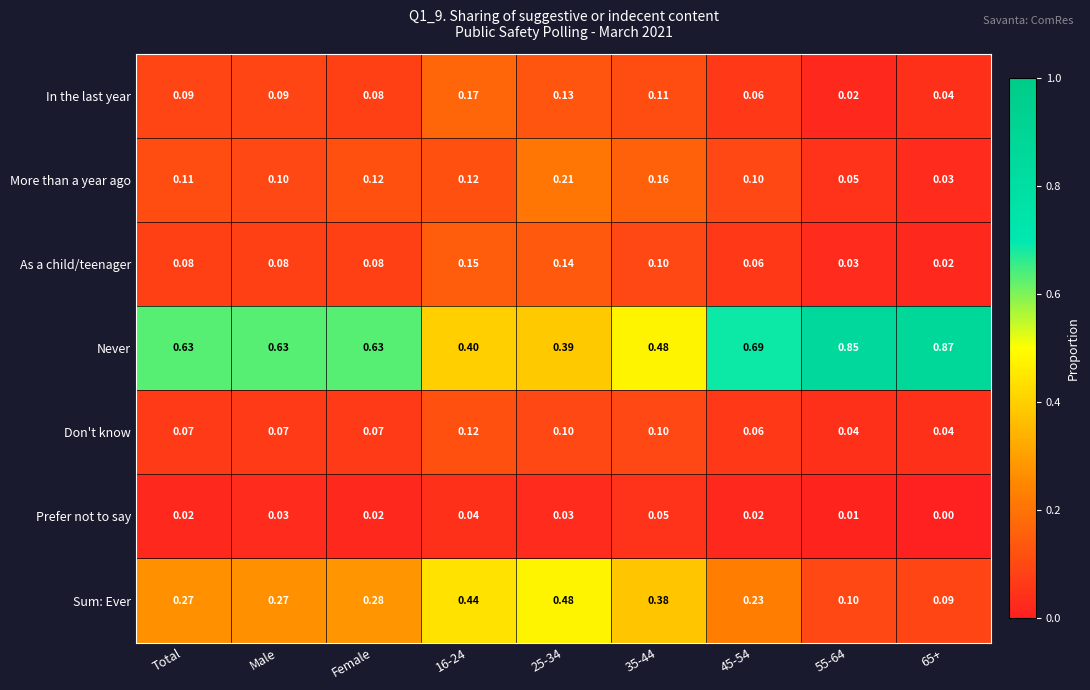

At Total, list the series in order from smallest to largest.

Prefer not to say, Don't know, As a child/teenager, In the last year, More than a year ago, Sum: Ever, Never